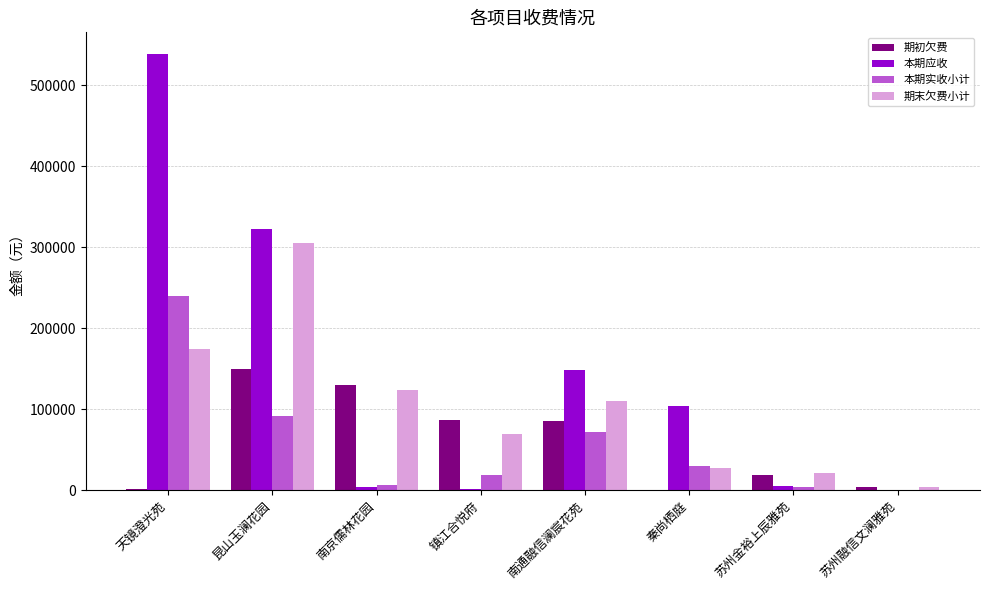

Is the value of 本期实收小计 at 苏州融信文澜雅苑 greater than the value of 期末欠费小计 at 天镜澄光苑?

No